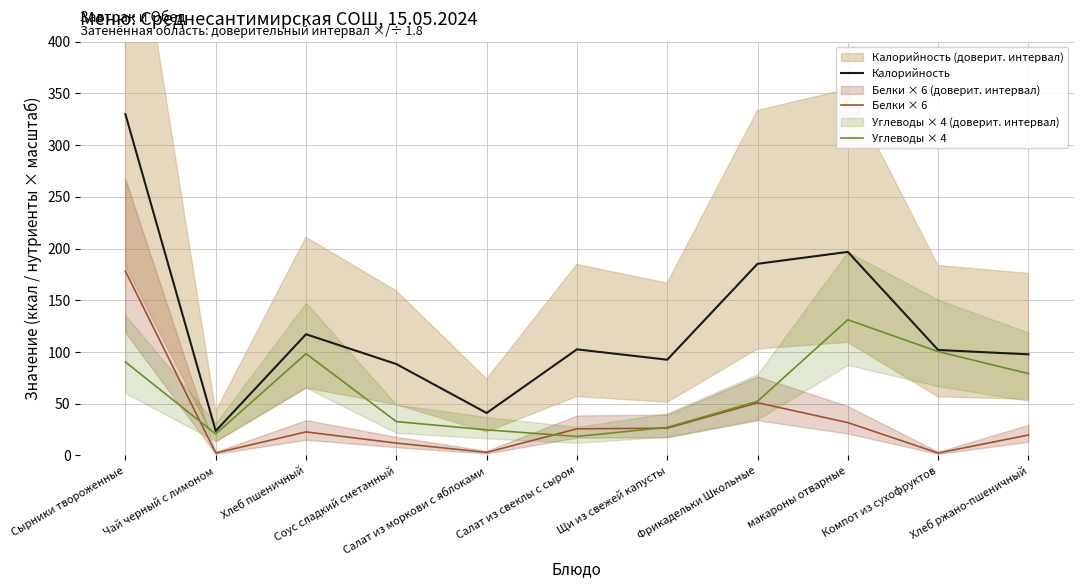

Reading left to right, extract all data points from this chart.

Калорийность: 329.9	23.7	117.2	88.4	41.1	102.6	92.6	185.3	196.8	102.0	97.8
Белки × 6: 178.2	2.4	22.8	12.0	3.0	25.8	26.4	51.0	31.8	2.4	19.8
Углеводы × 4: 90.4	20.8	98.4	32.8	24.8	18.4	27.2	52.4	131.2	100.4	79.2